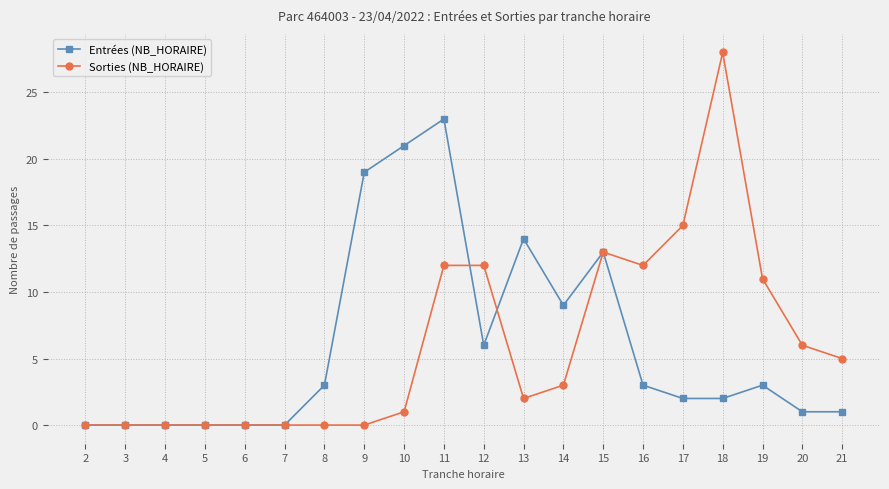

At which label does Entrées (NB_HORAIRE) reach its peak?

11